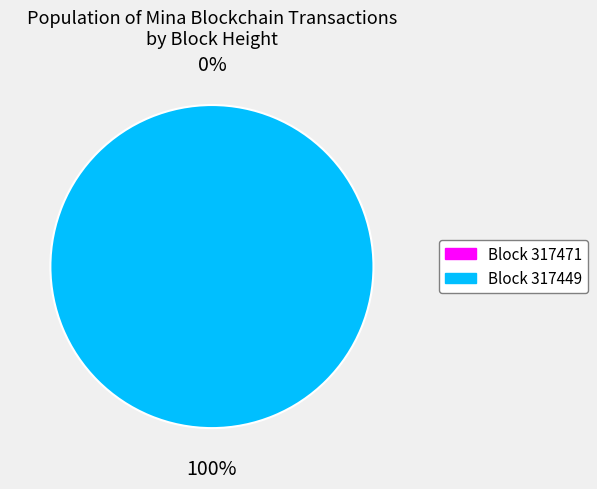

Count the number of slices in the pie.

2